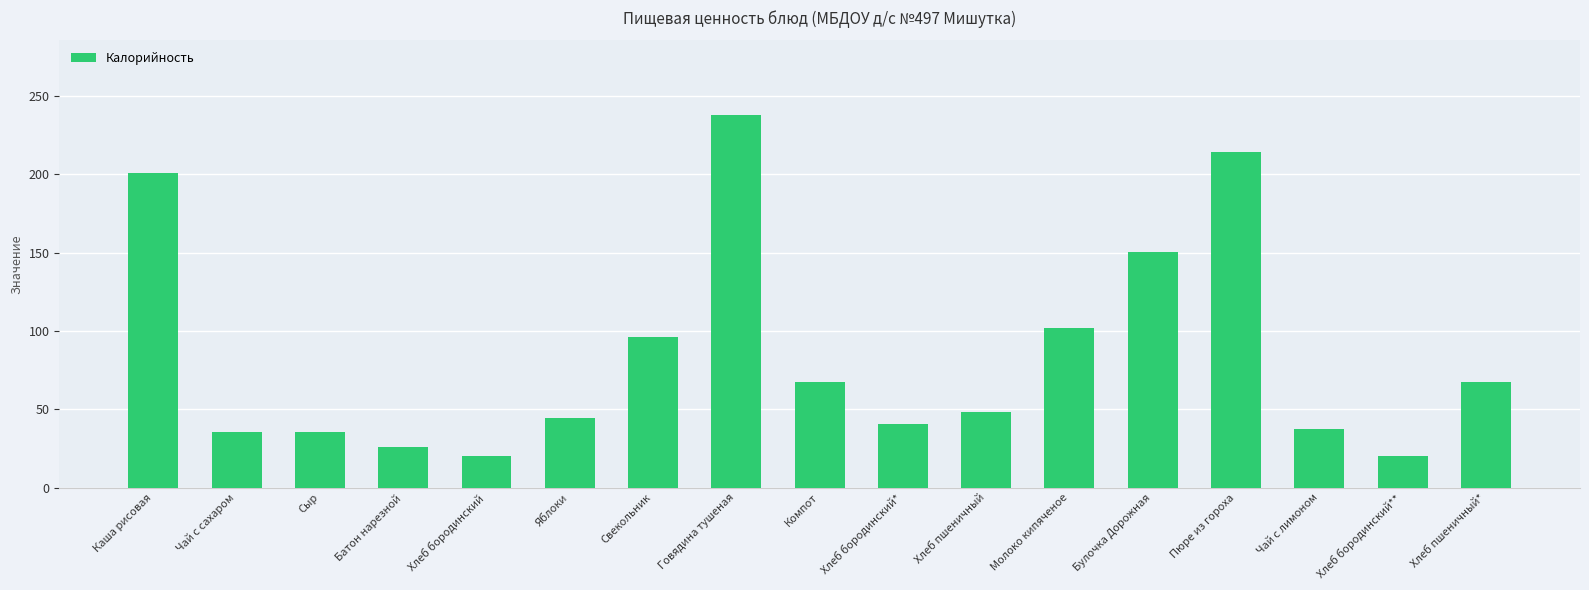

How many data points does each series have?

17